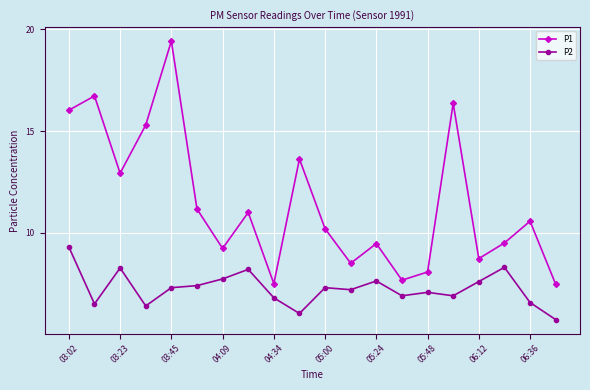

How many interior local valleys does the P1 series have?

6